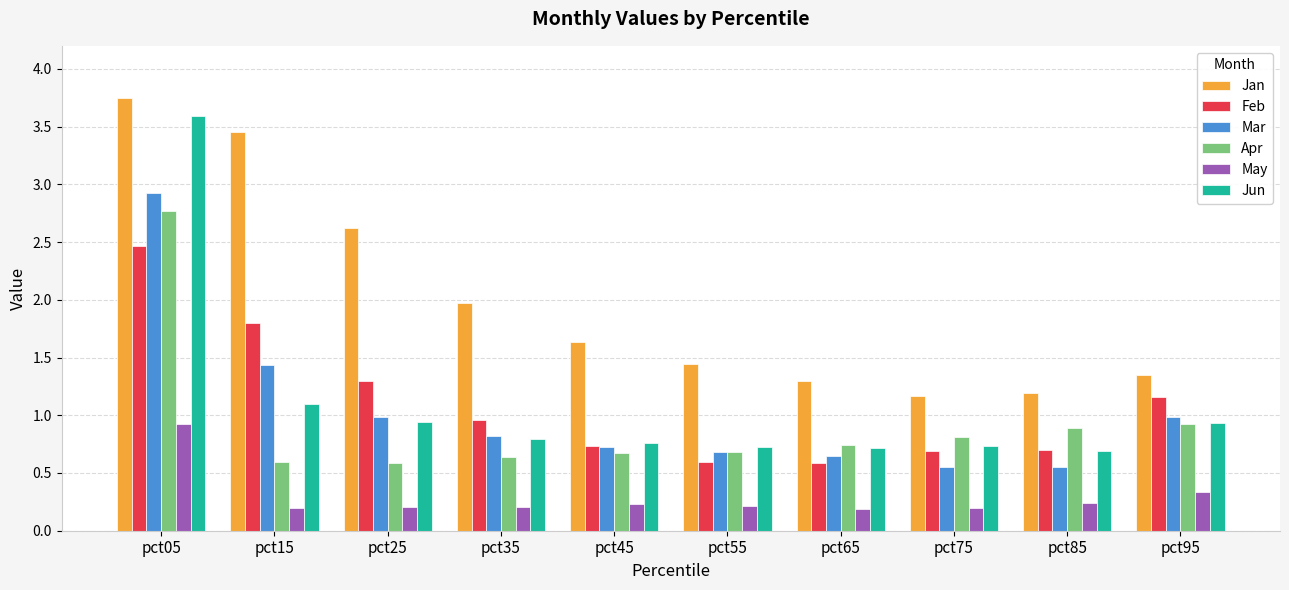

How many bars are there in total?

60